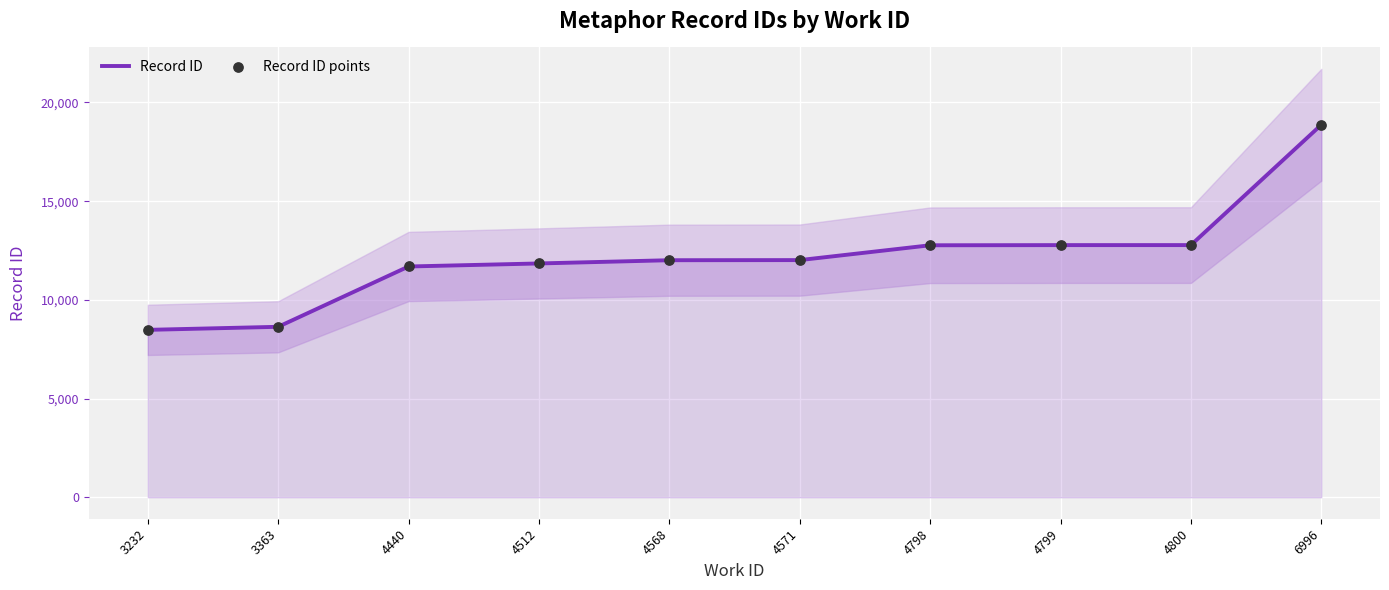

Which series has the largest total across all categories?

Record ID